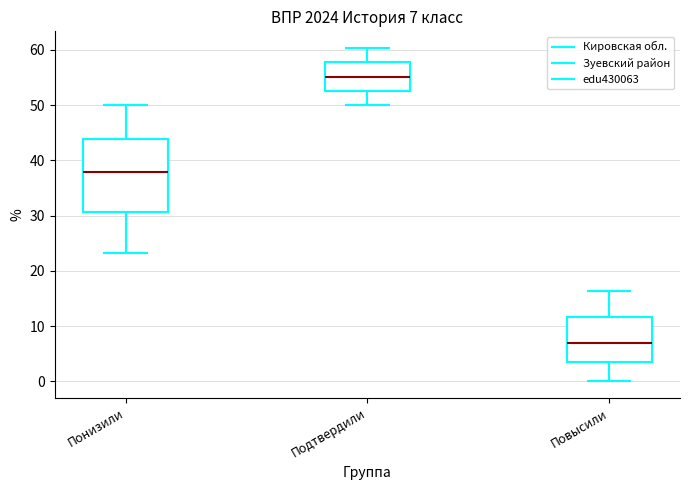

Comparing the boxes themselves (not the whiskers), which one is the tallest?

Понизили